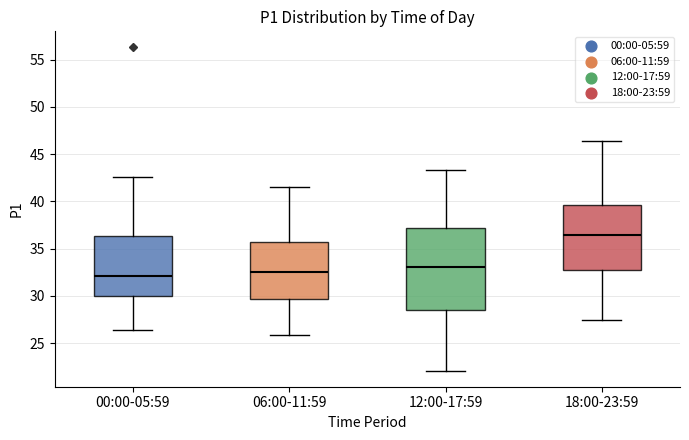

Reading left to right, transcribe this box plot: for each box, give where its median line is, the range the box spans, and where its two whiskers end, as read against the y-axis. The values are not printed on the chart, so give them approximately, as read against the axis.

00:00-05:59: median 32.0, box 30.0 to 36.5, whiskers 26.5 to 42.5
06:00-11:59: median 32.5, box 29.5 to 35.5, whiskers 26.0 to 41.5
12:00-17:59: median 33.0, box 28.5 to 37.0, whiskers 22.0 to 43.5
18:00-23:59: median 36.5, box 32.5 to 39.5, whiskers 27.5 to 46.5